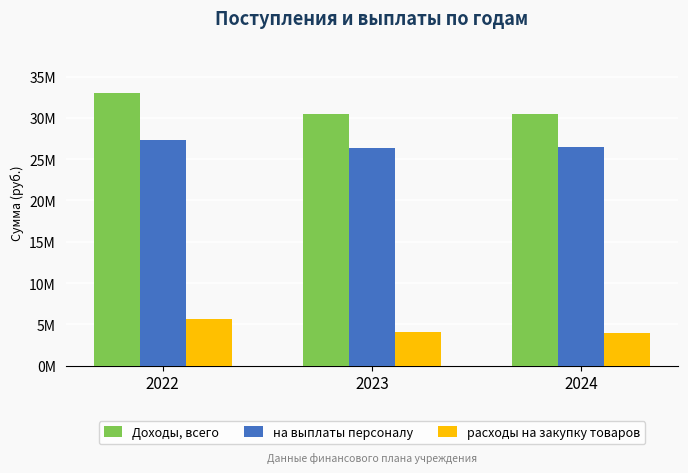

Is the value of на выплаты персоналу at 2022 greater than the value of расходы на закупку товаров at 2024?

Yes